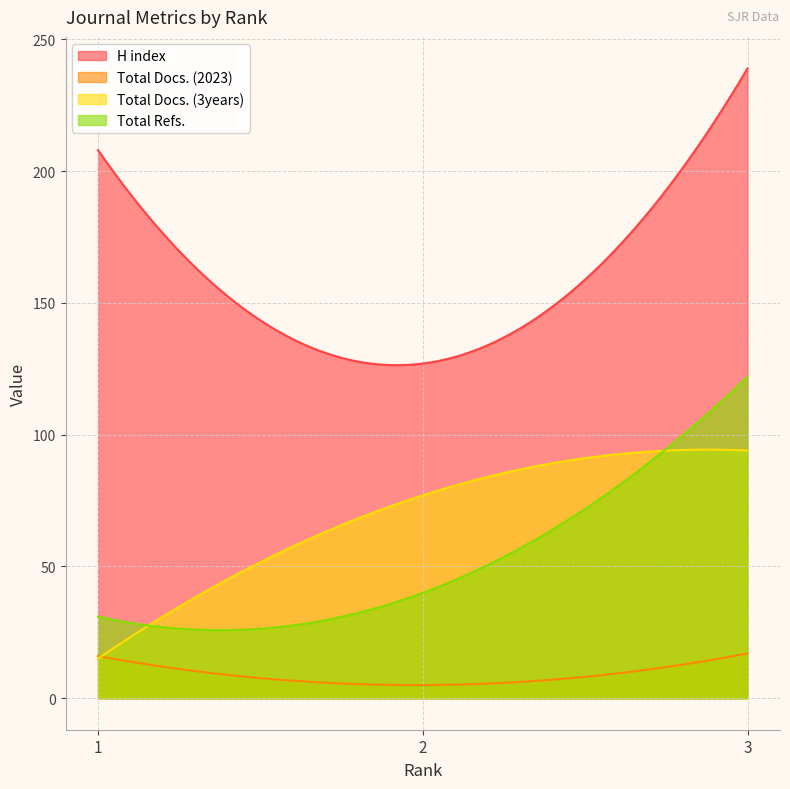

What are all the series names shown in the legend?

H index, Total Docs. (2023), Total Docs. (3years), Total Refs.